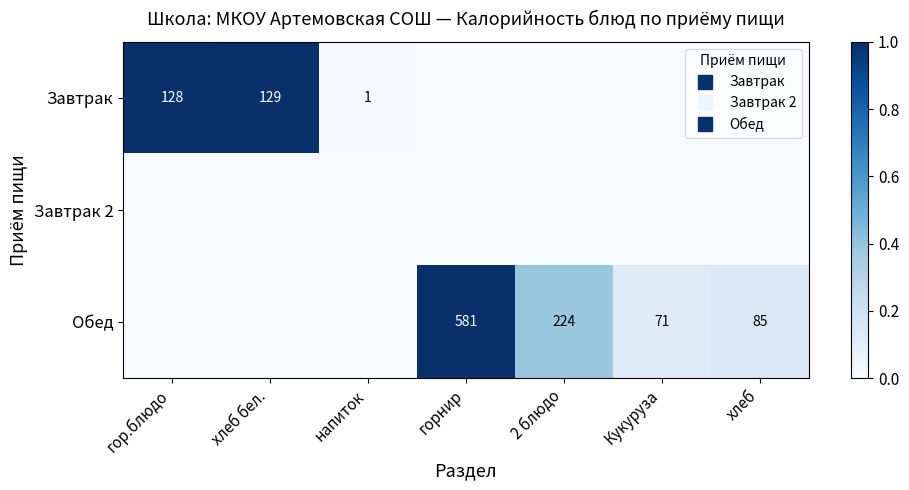

What is the maximum value for Завтрак?

1.0